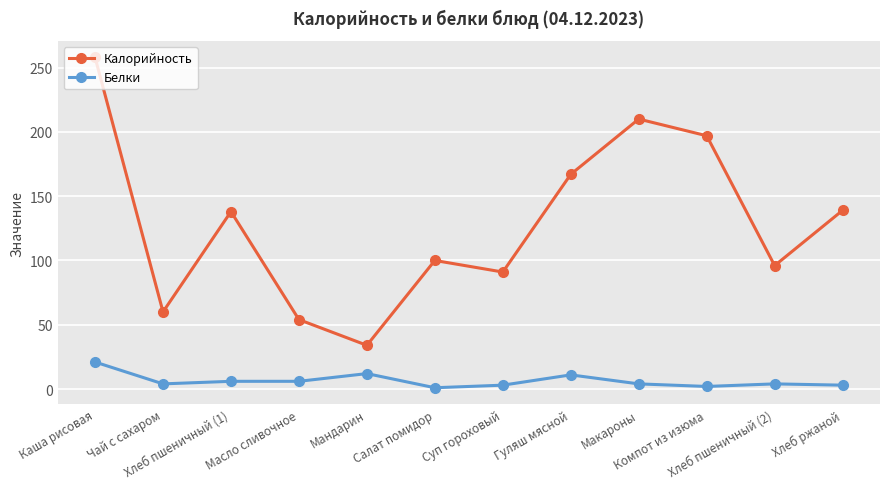

What is the difference between the Белки values at Хлеб пшеничный (2) and Каша рисовая?

17